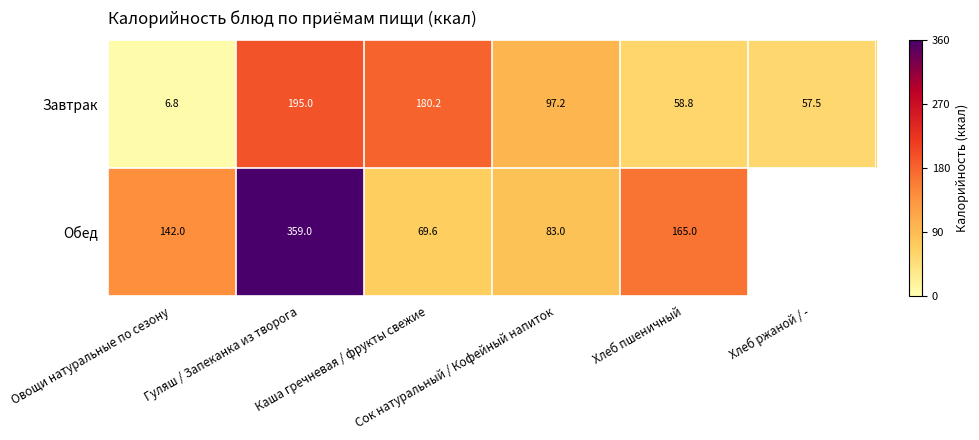

At how many categories does at least one series exceed 205?

1